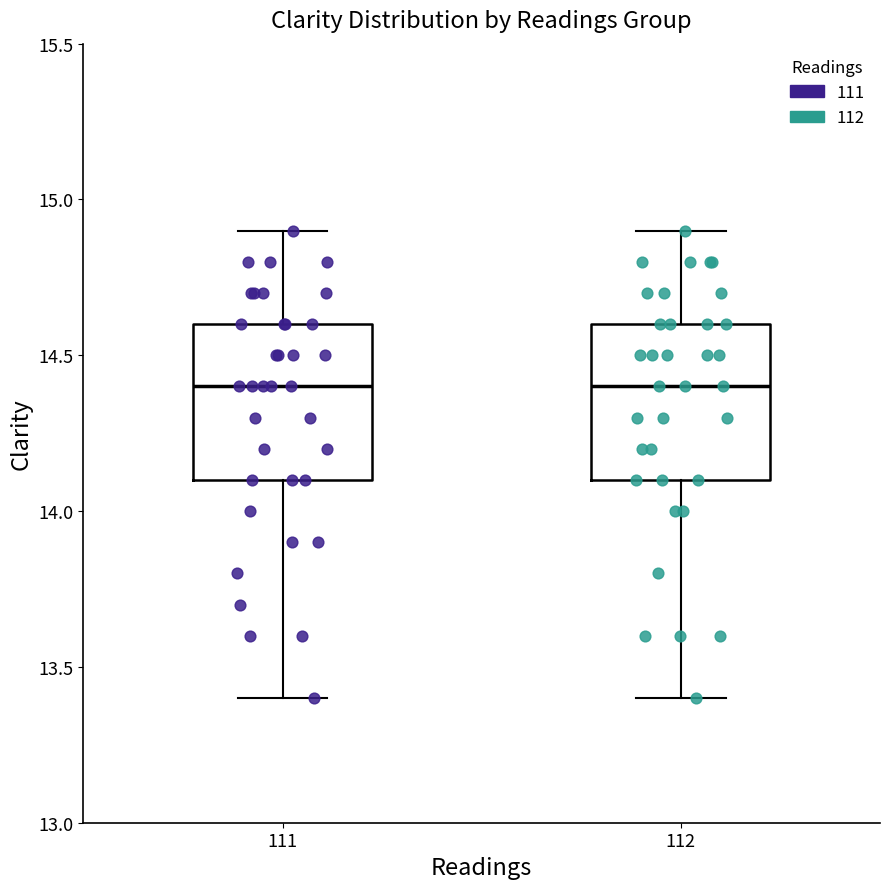

Where is the upper edge of the box at x = 111 on the y-axis? The values are not printed on the chart, so give them approximately, as read against the axis.

14.6